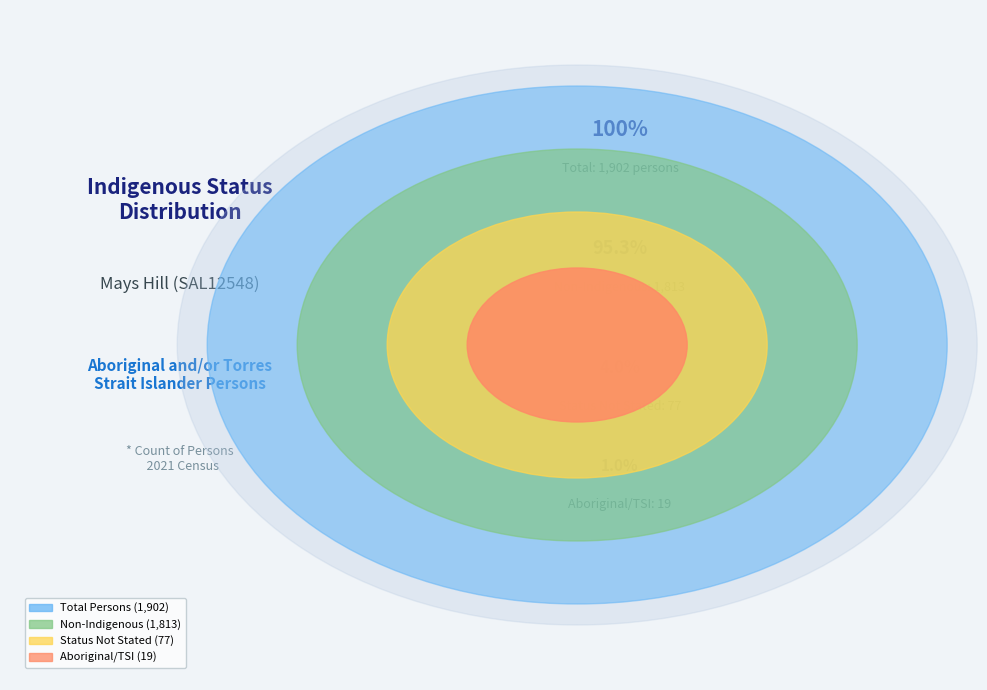

The Non-Indigenous slice represents 99% of the pie. True or false?

False